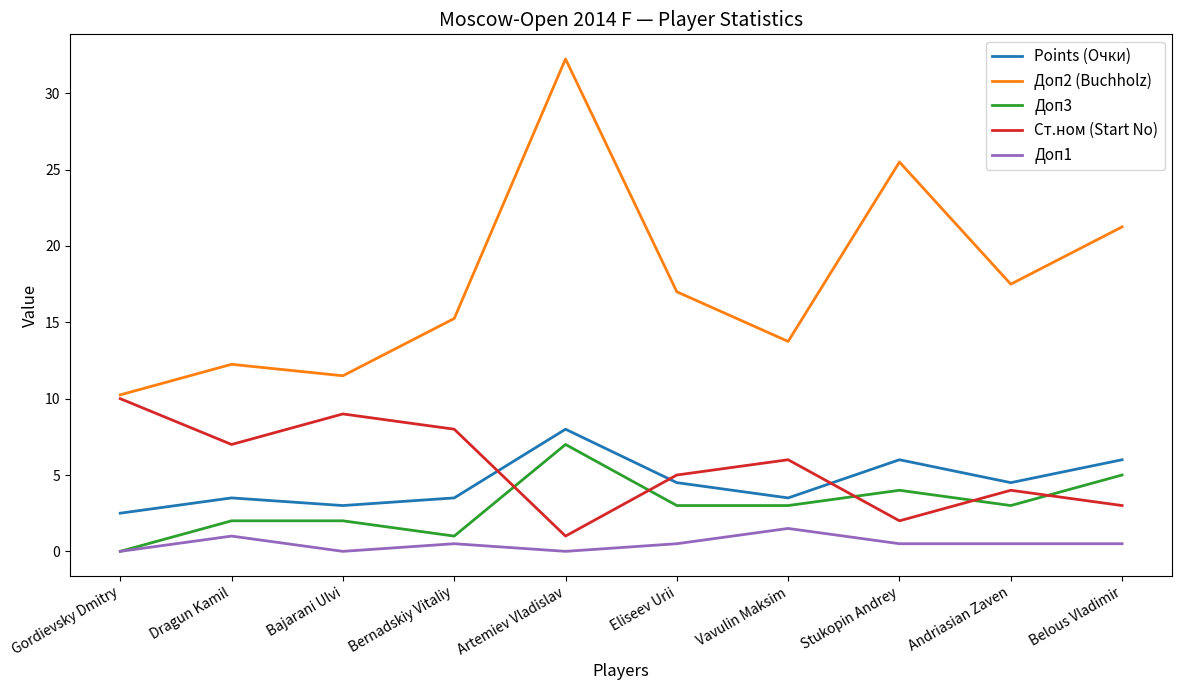

What is the sum of all Ст.ном (Start No) values?

55.0